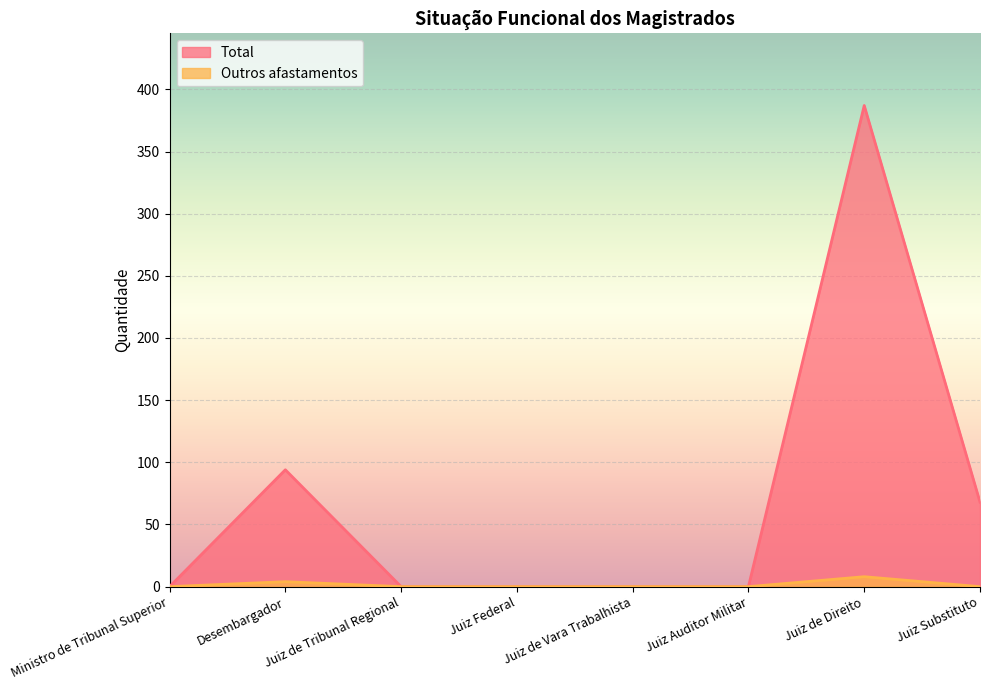

Which series has the largest total across all categories?

Total